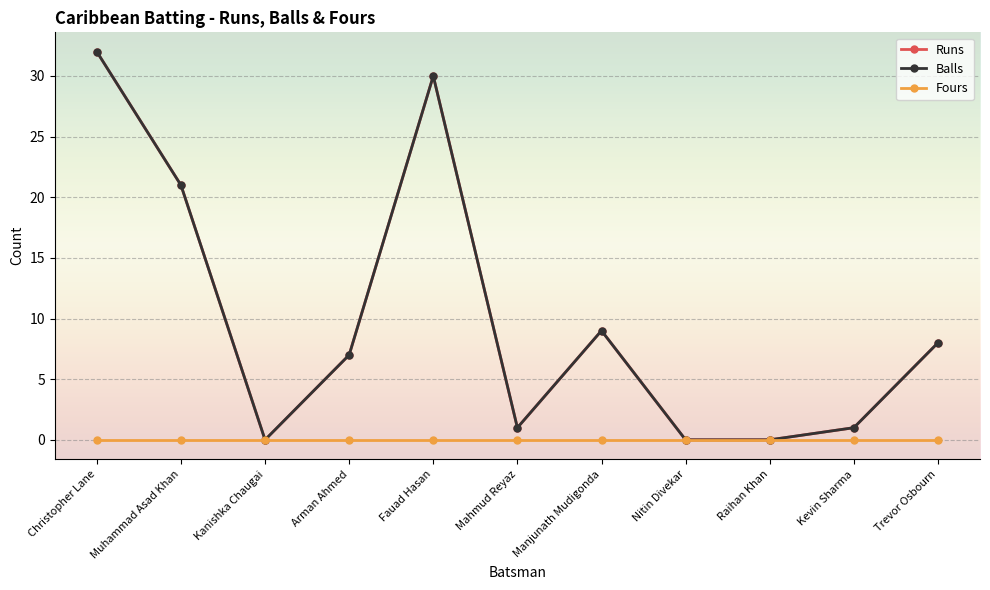

What are all the series names shown in the legend?

Runs, Balls, Fours